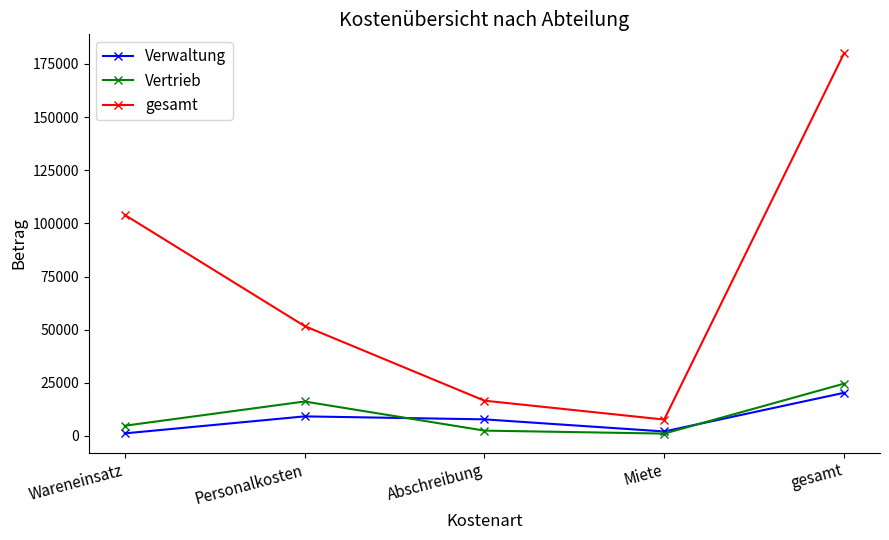

True or false: gesamt has a value of 7700 at Miete.

True